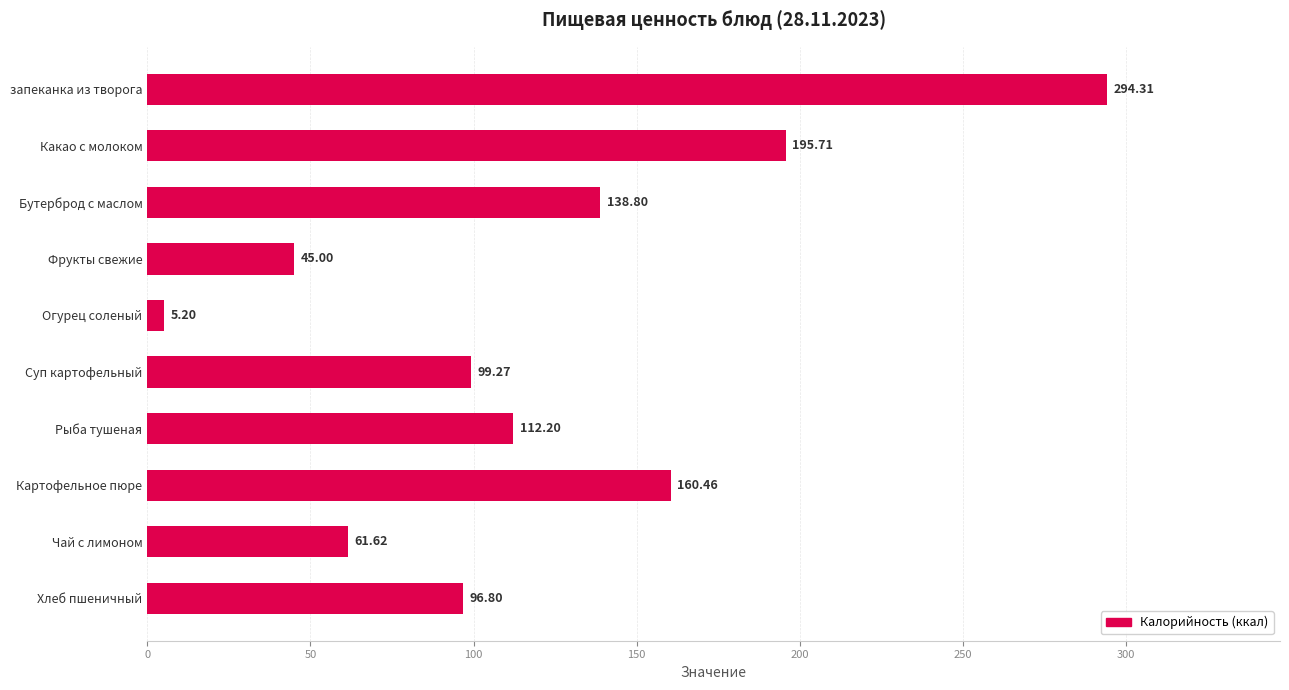

What is the ratio of the value at Чай с лимоном to the value at Картофельное пюре?

0.4